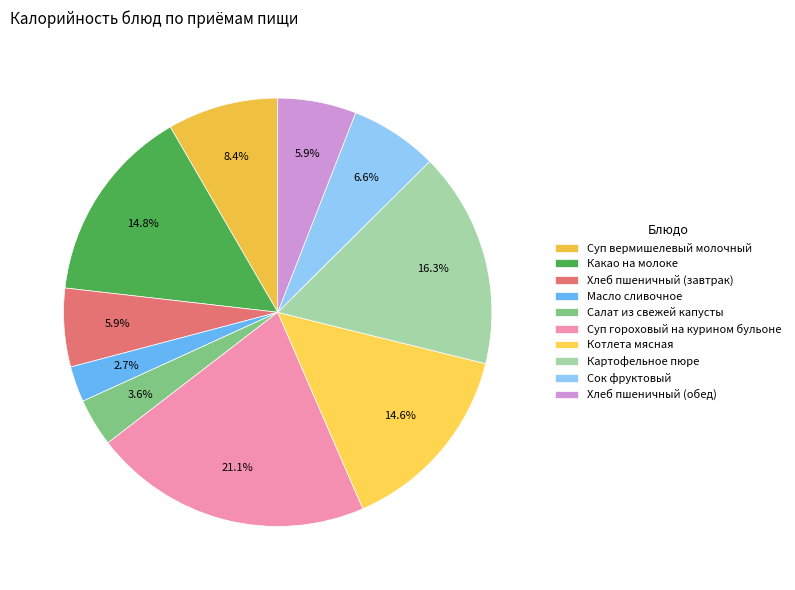

What percentage do Суп вермишелевый молочный and Картофельное пюре together represent?

24.7%